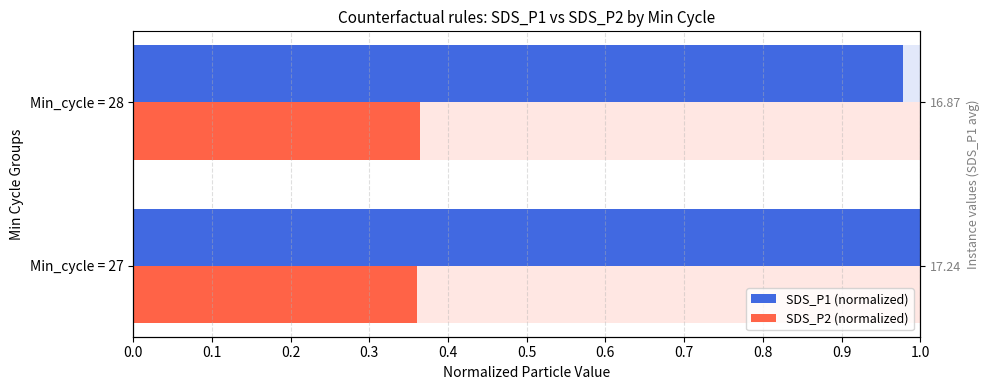

What is the value of the SDS_P2 (normalized) bar at the 2nd from the left?

0.4